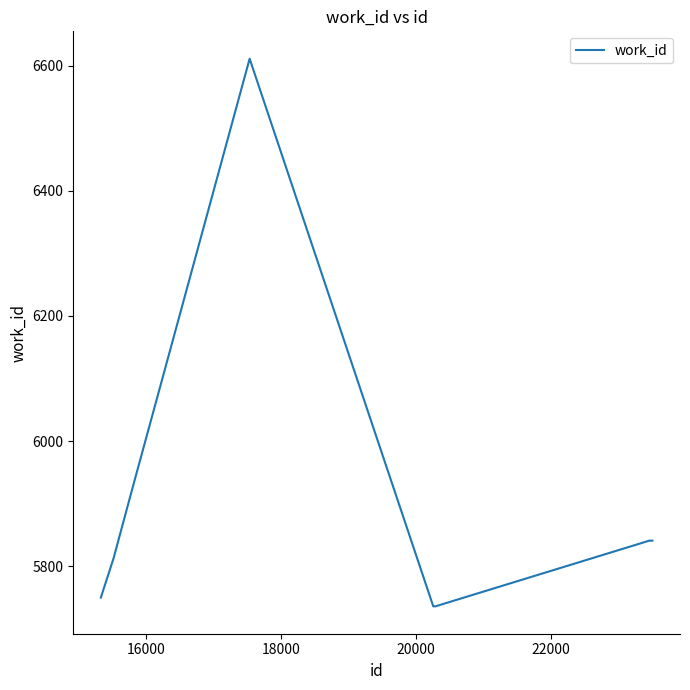

What is the minimum value shown in the chart?

5736